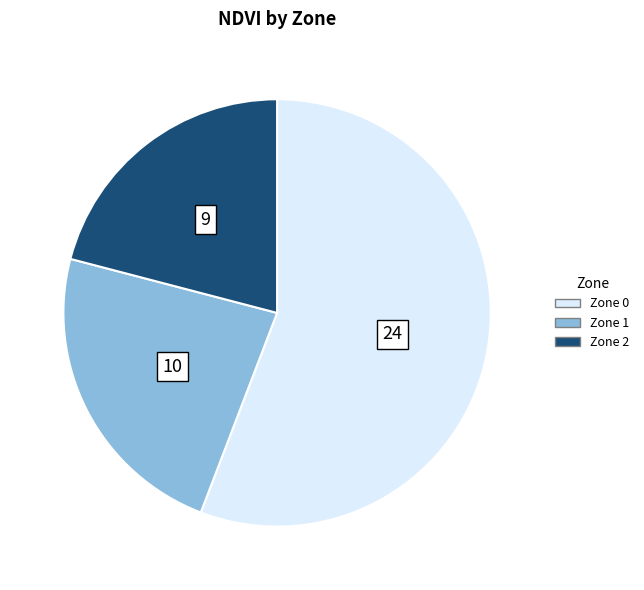

Rank the categories by value from lowest to highest.

Zone 2, Zone 1, Zone 0